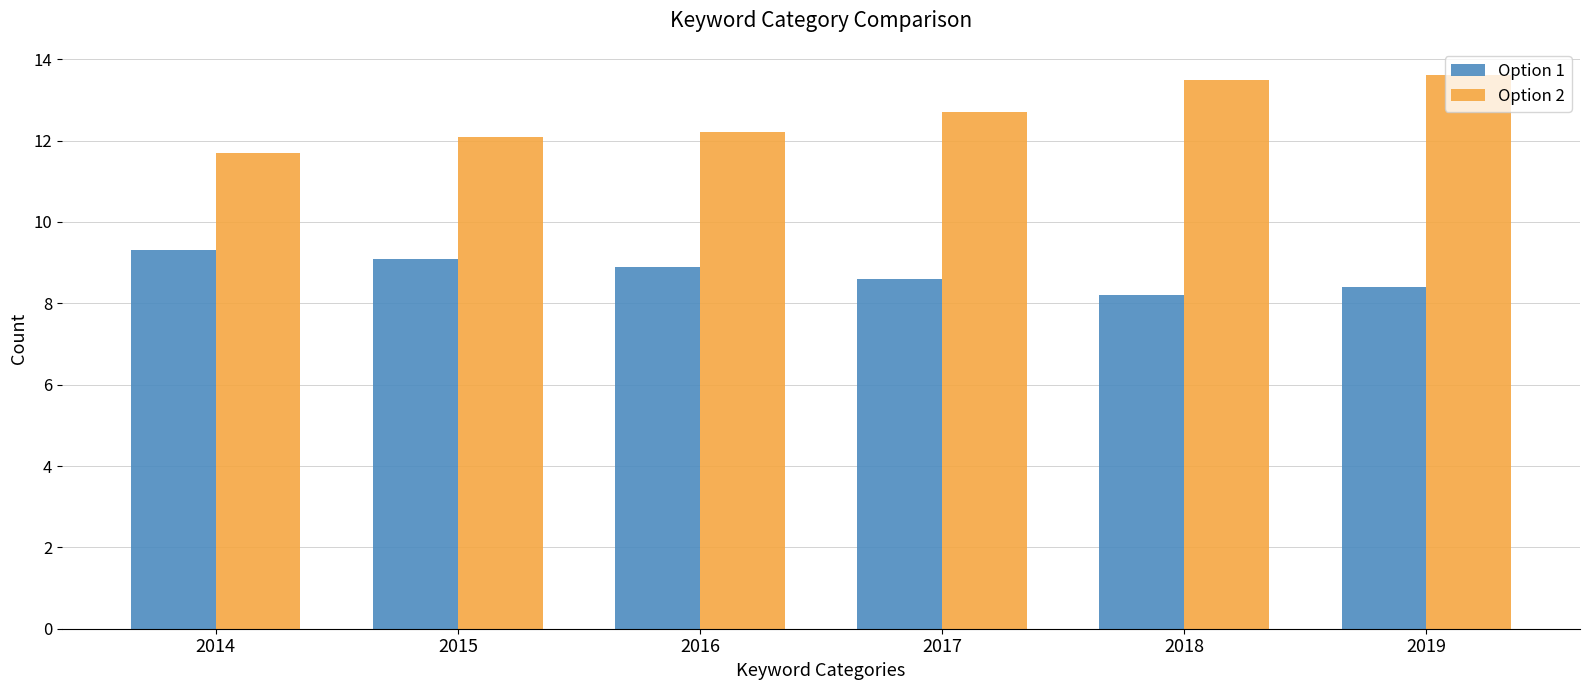

At which label does Option 2 reach its minimum?

2014